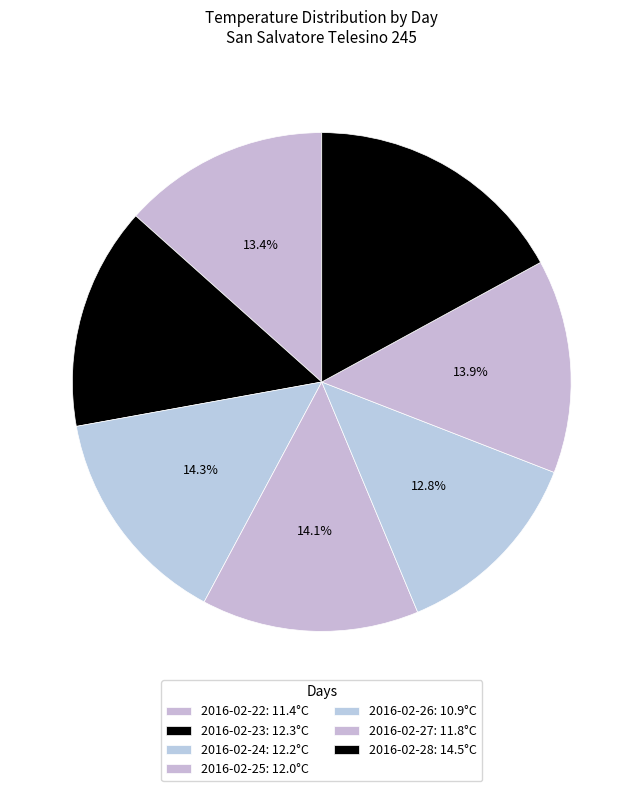

How many segments does this pie chart have?

7